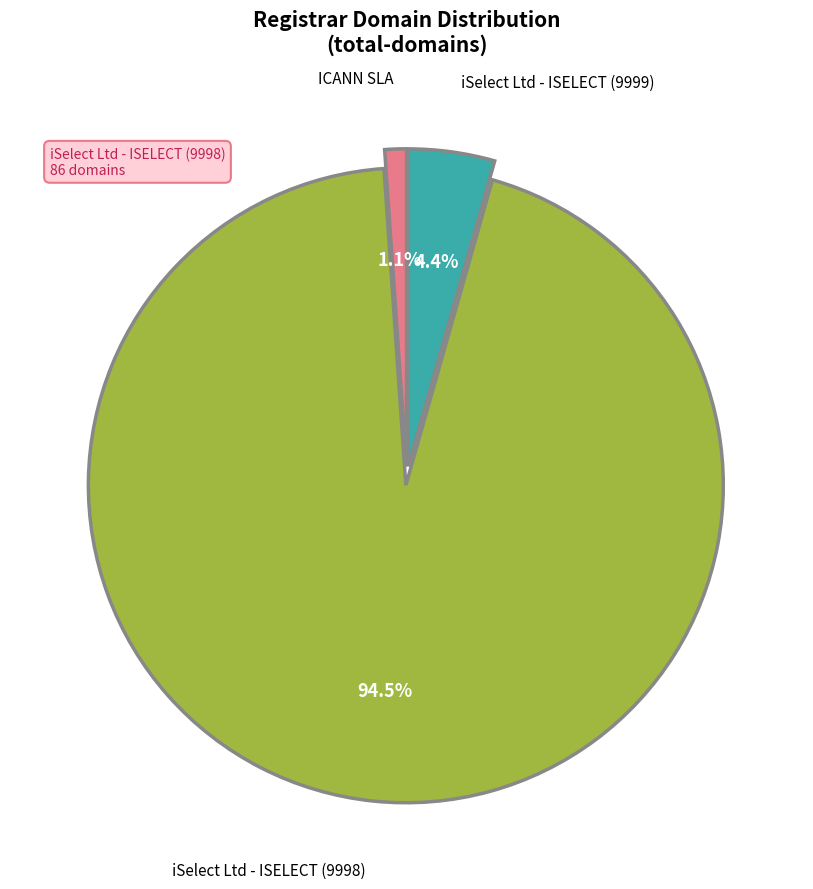

Is there a majority slice in this chart?

Yes